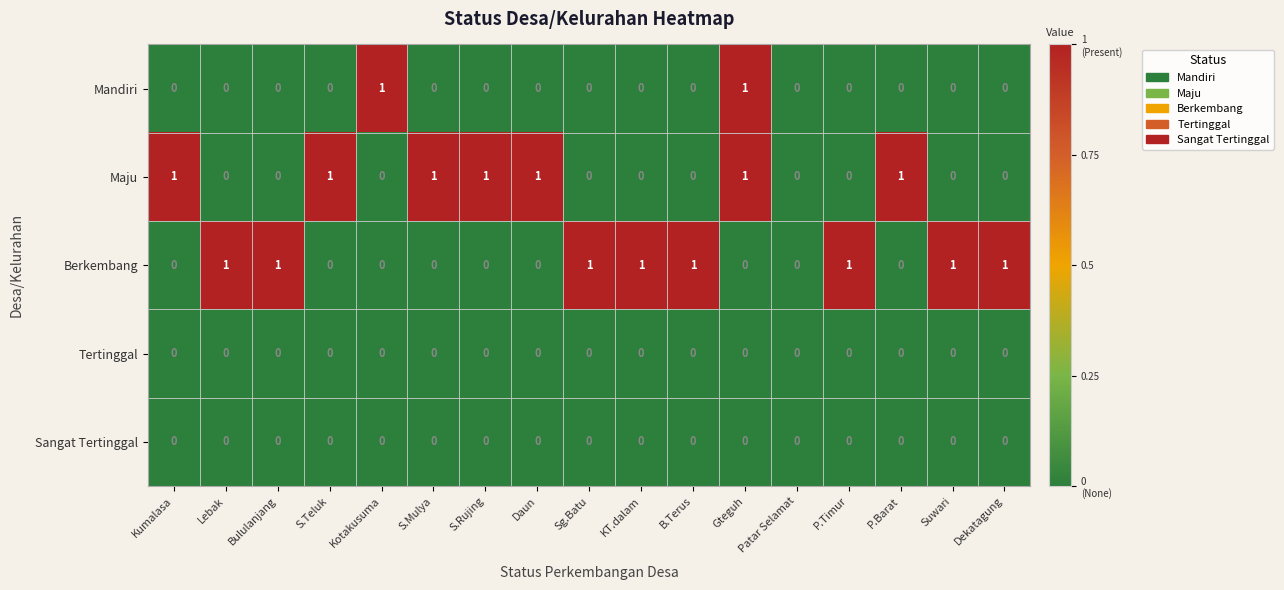

Which series changed the most between Sg.Batu and Patar Selamat?

Berkembang